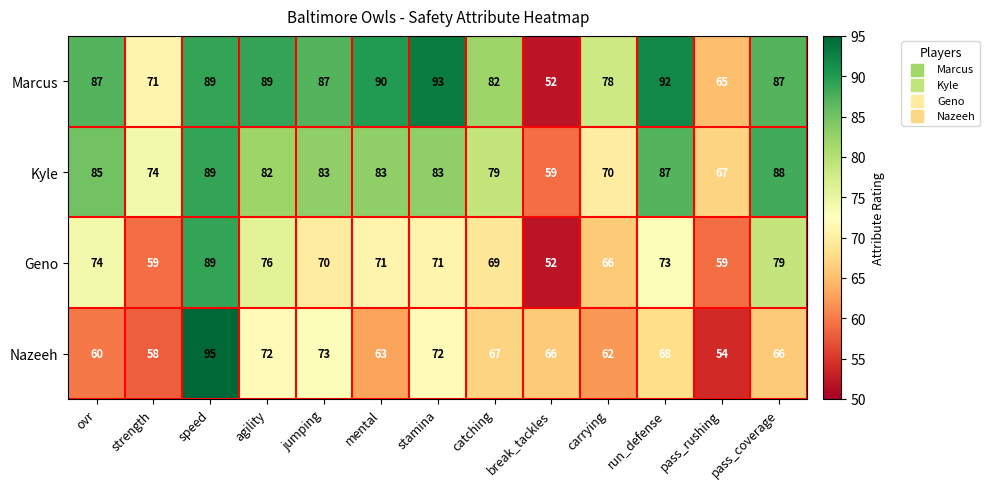

At which label is Marcus closest to 72?

strength